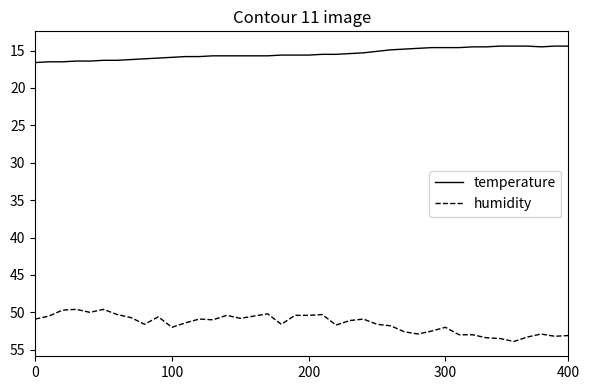

Rank the series by their average value, from lowest to highest.

temperature, humidity